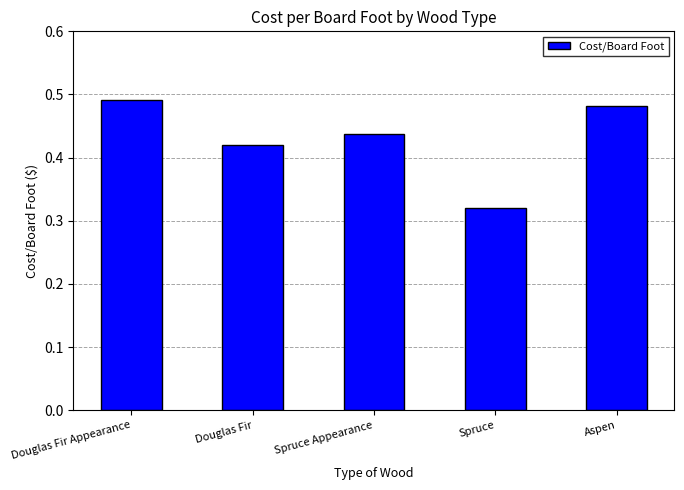

Does the chart contain any negative values?

No